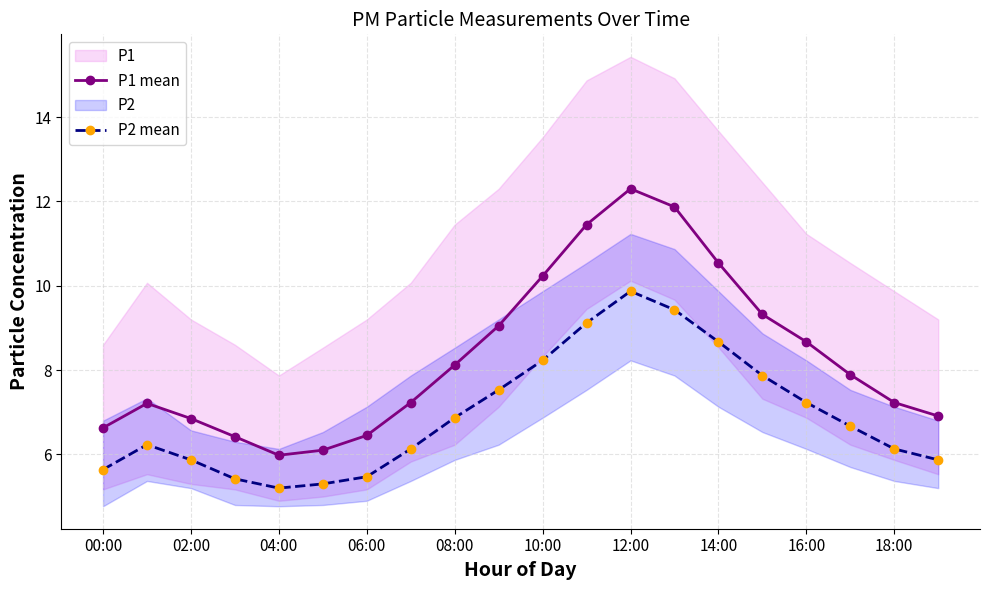

The value of P1 mean at 14:00 is 10.5. True or false?

True